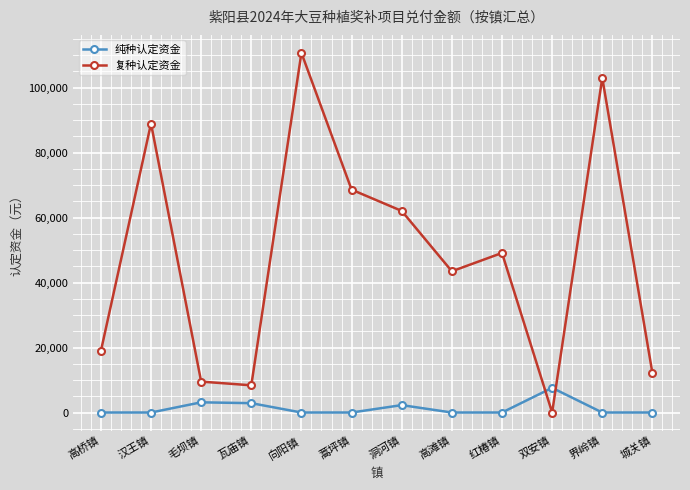

What is the difference between the maximum and minimum values in the 纯种认定资金 series?

7599.0